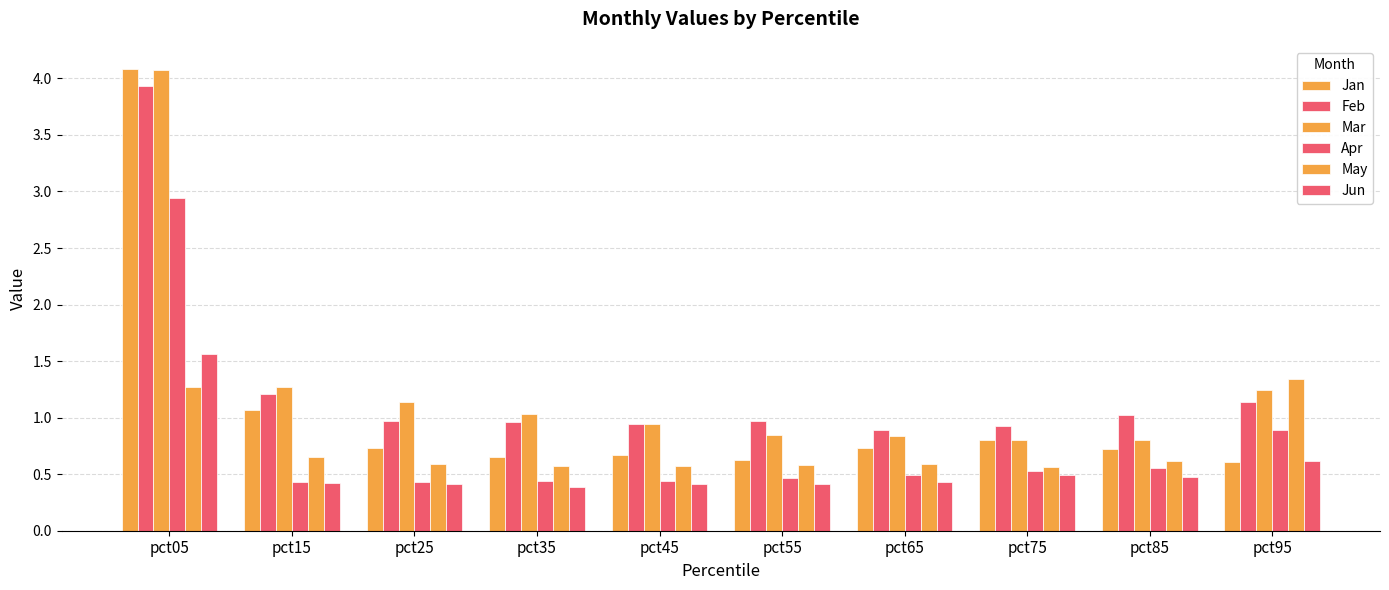

Does the chart contain any negative values?

No